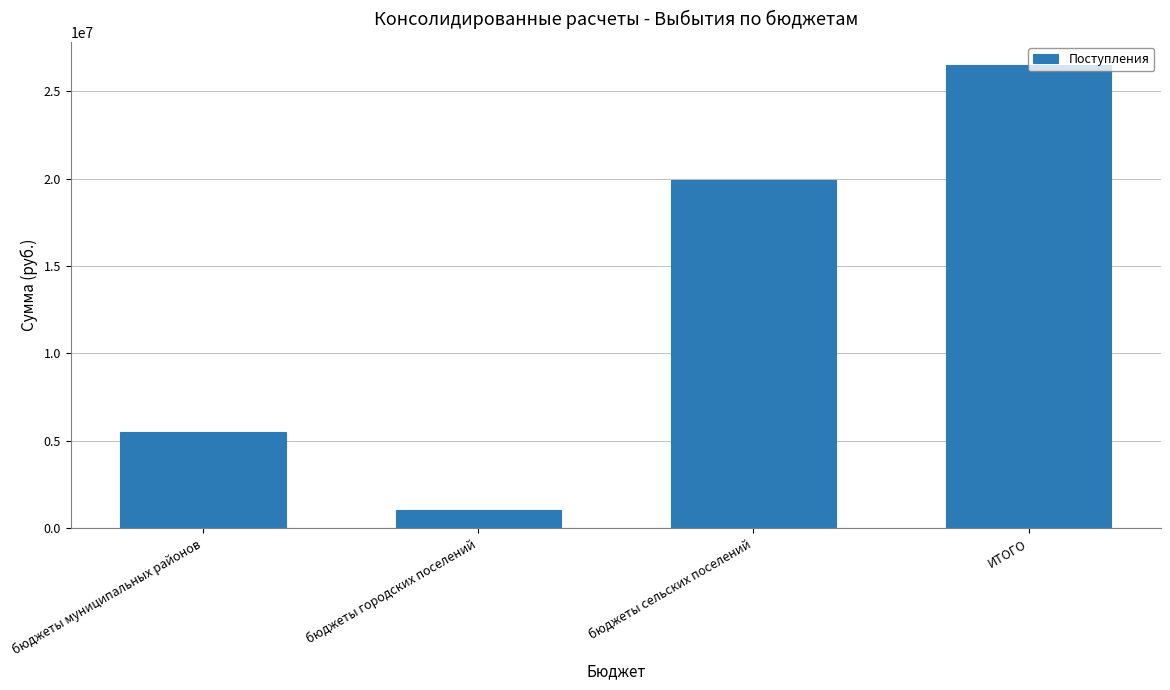

Are the bars horizontal?

No